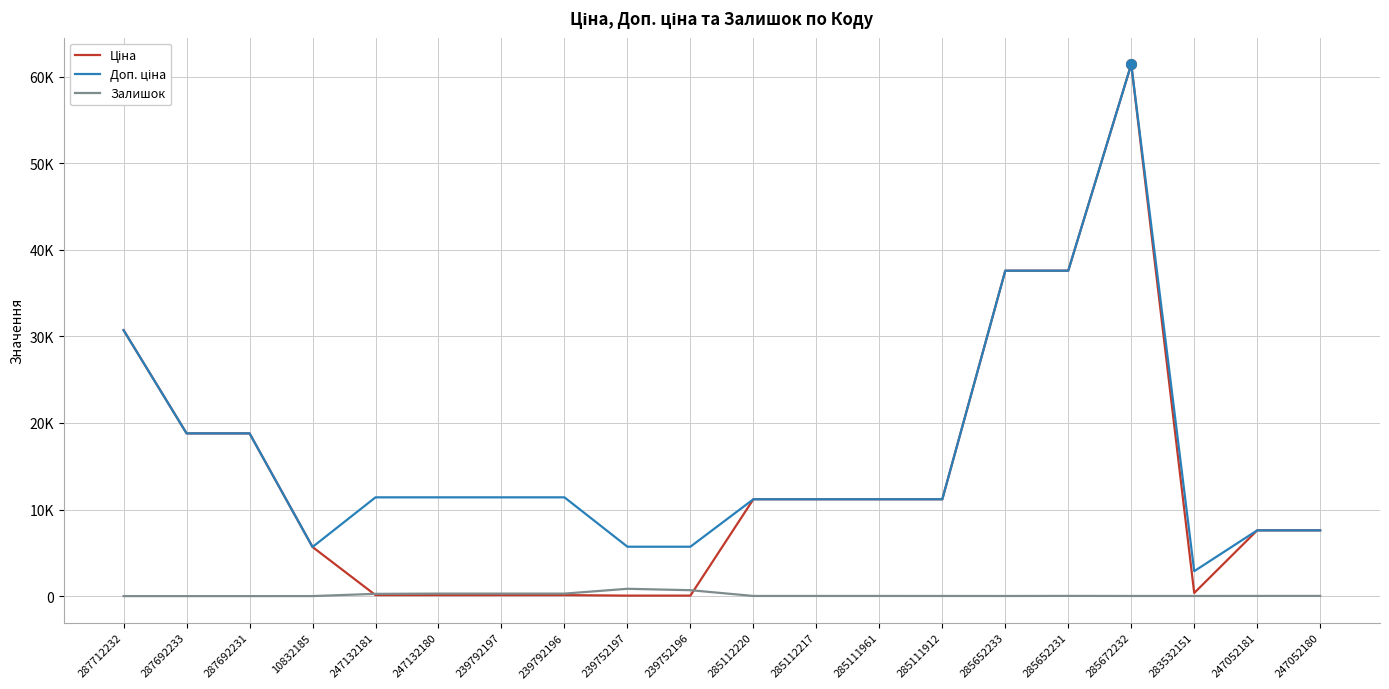

Does the chart have visible grid lines?

Yes